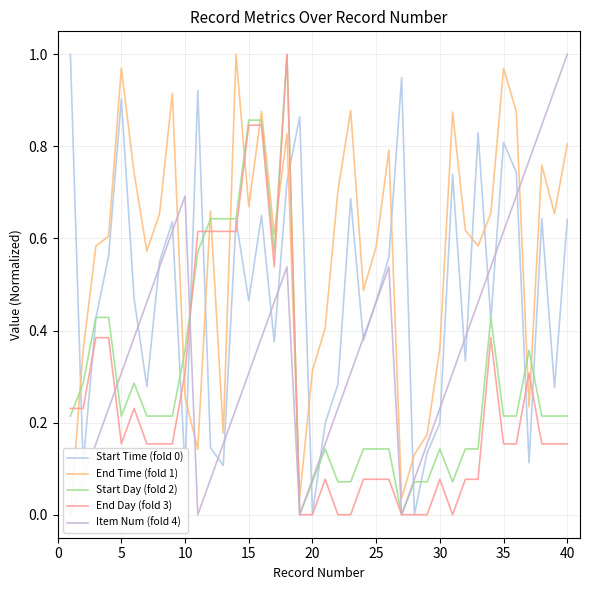

True or false: End Time (fold 1) and Start Time (fold 0) cross at least once.

True